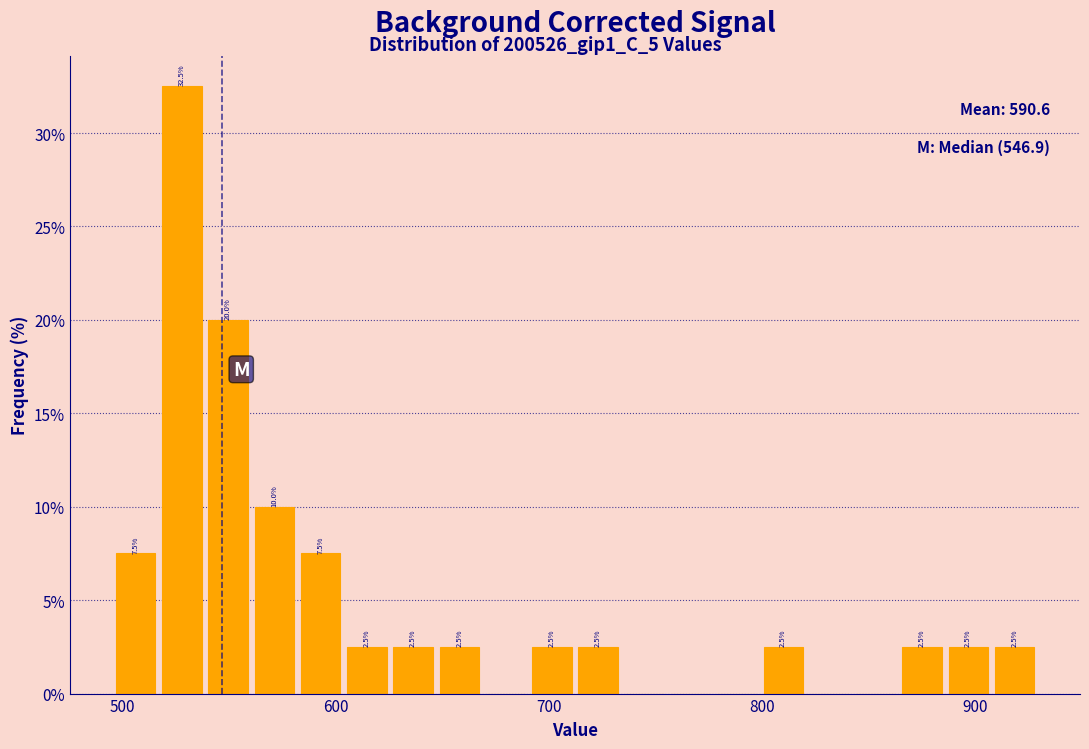

Read against the x-axis, roughly where is the centre of the tallest bar?

530